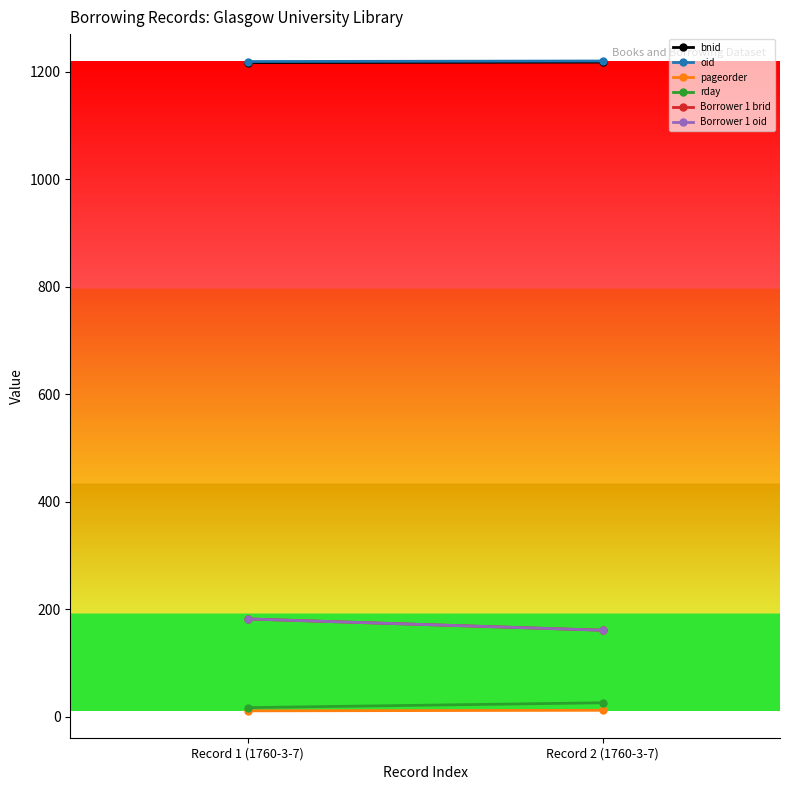

Reading right to left, transcribe all the data shown in this chart.

bnid: Record 2 (1760-3-7)=1218	Record 1 (1760-3-7)=1217
oid: Record 2 (1760-3-7)=1220	Record 1 (1760-3-7)=1219
pageorder: Record 2 (1760-3-7)=12	Record 1 (1760-3-7)=11
rday: Record 2 (1760-3-7)=26	Record 1 (1760-3-7)=17
Borrower 1 brid: Record 2 (1760-3-7)=161	Record 1 (1760-3-7)=182
Borrower 1 oid: Record 2 (1760-3-7)=161	Record 1 (1760-3-7)=182